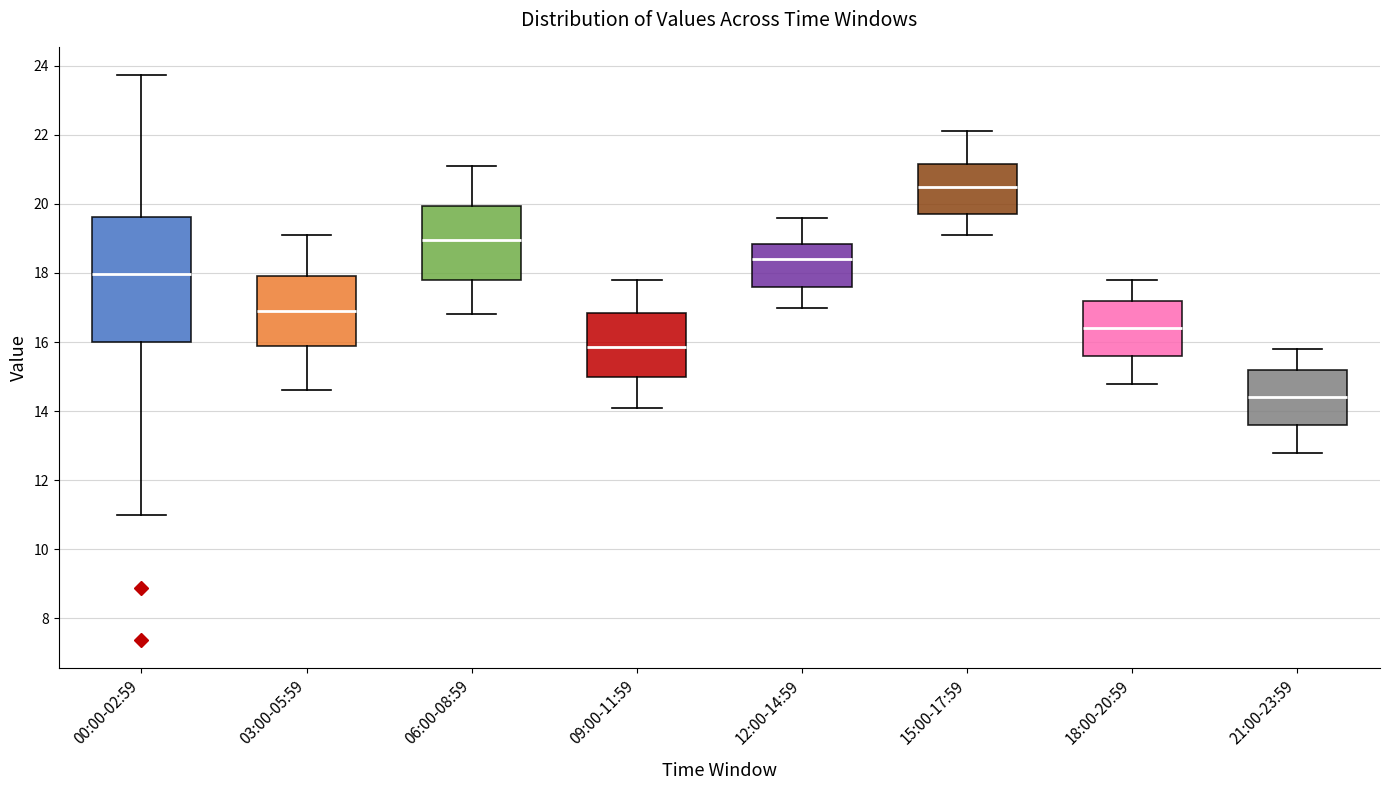

Which box's median line is the highest?

15:00-17:59